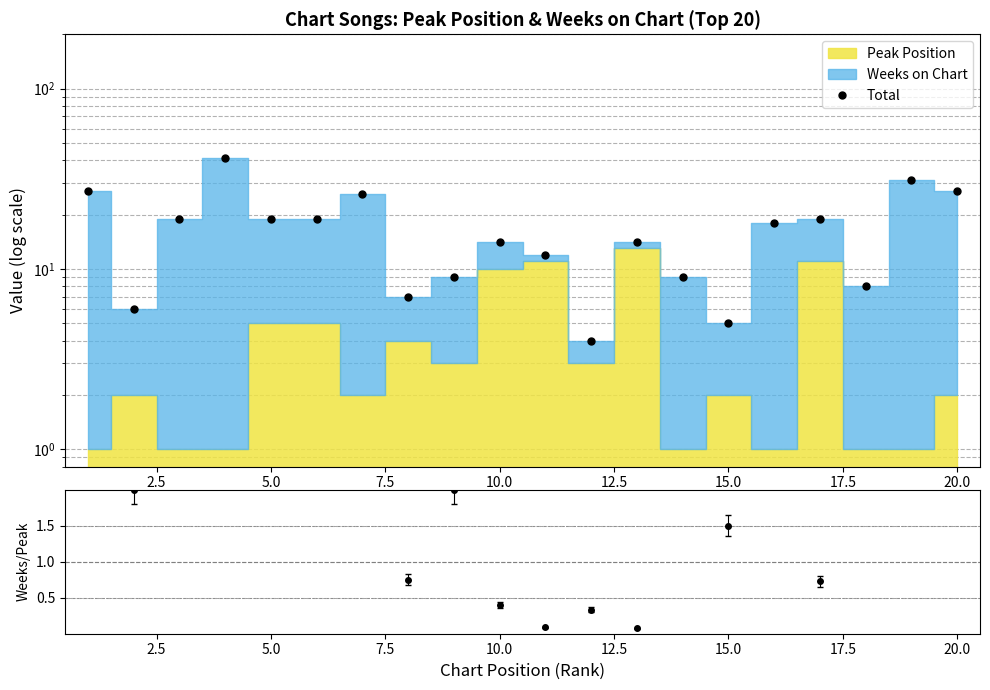

Is it true that the value at 10 is 19?

False